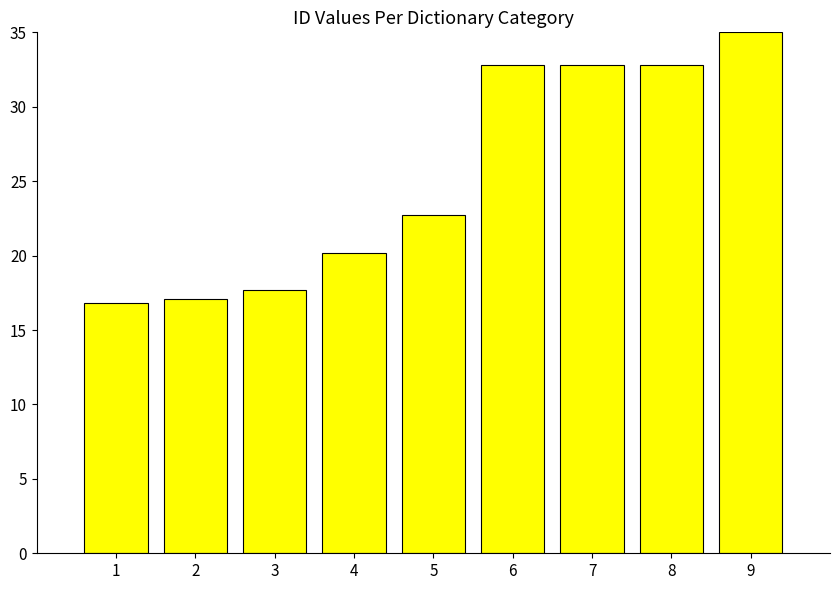

What is the average value?

25.3